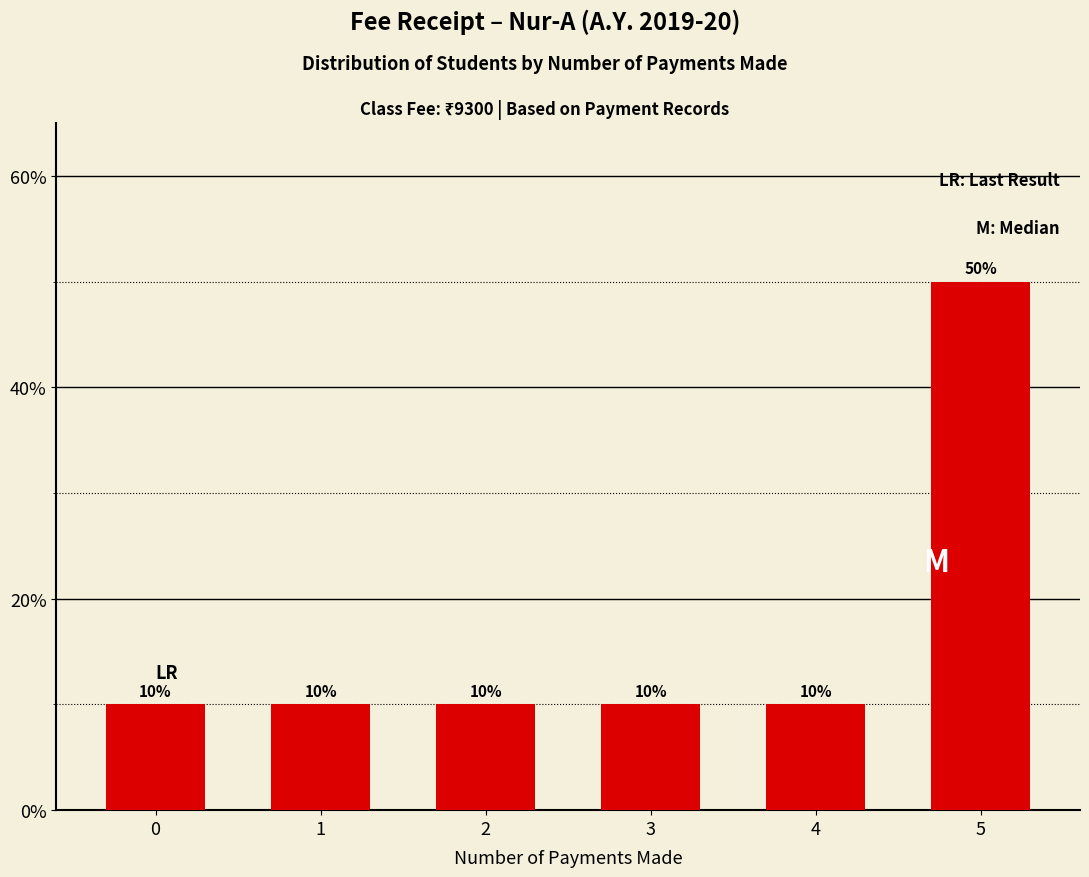

The value at 4 is 3. True or false?

False